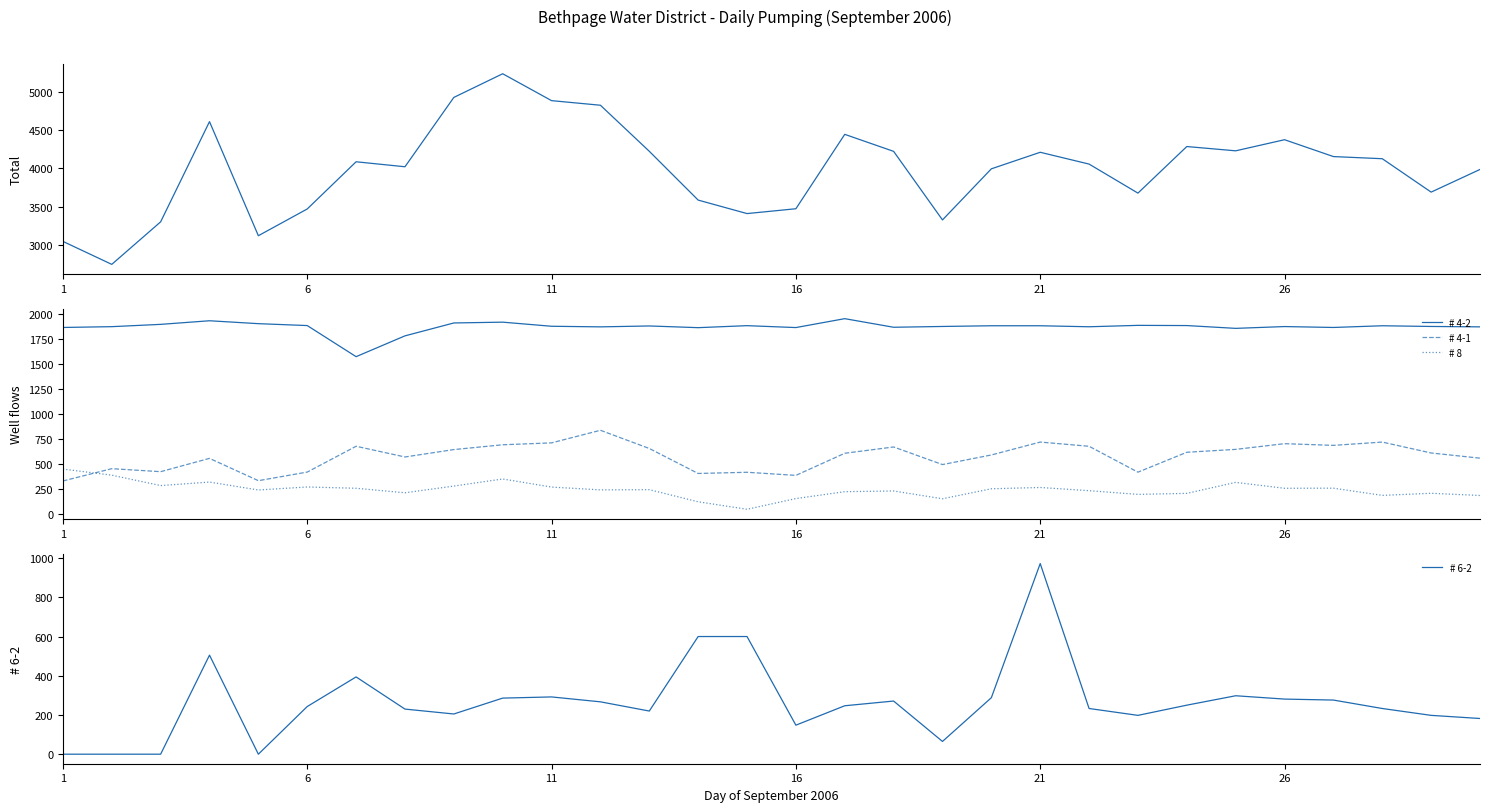

What is the lowest value of the # 4-2 series?

1569